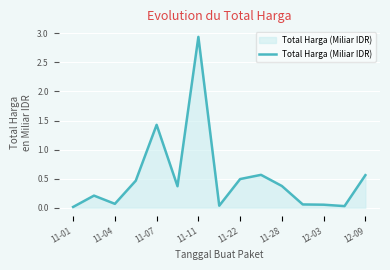

How many lines are shown in the chart?

1